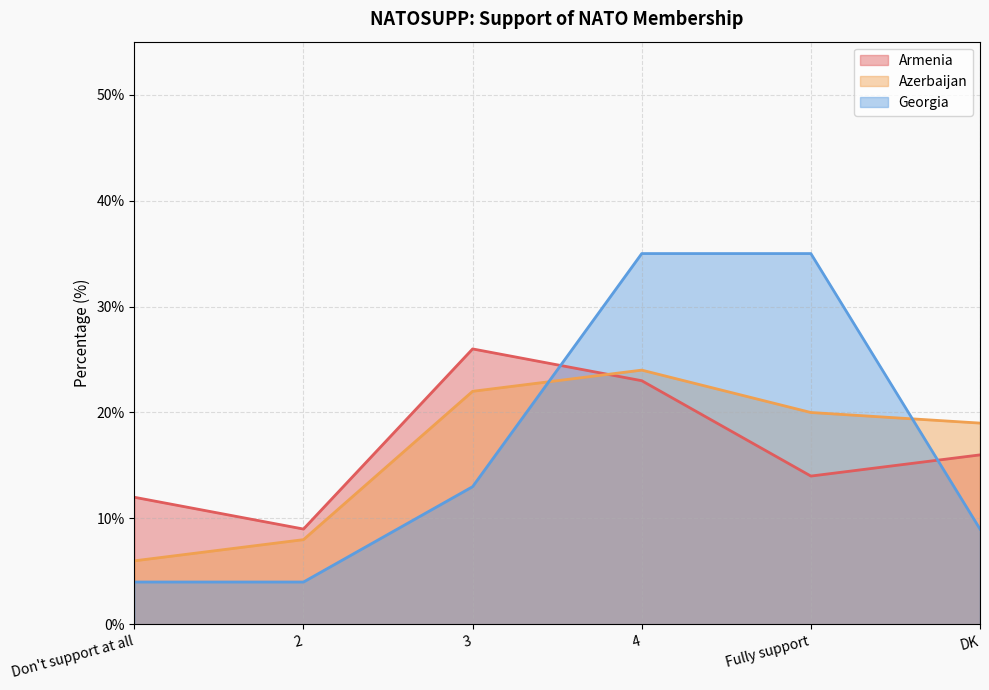

How many lines are shown in the chart?

3